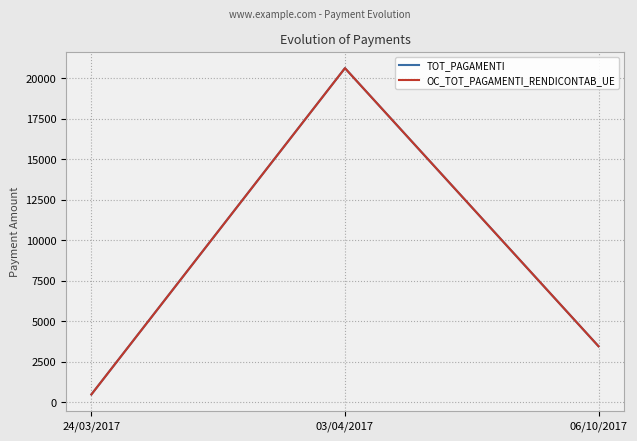

At 24/03/2017, list the series in order from smallest to largest.

TOT_PAGAMENTI, OC_TOT_PAGAMENTI_RENDICONTAB_UE